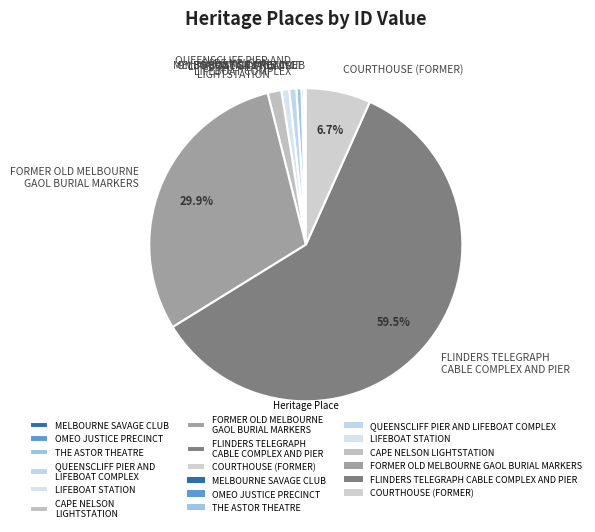

What percentage is the FORMER OLD MELBOURNE GAOL BURIAL MARKERS slice, to the nearest percent?

30%